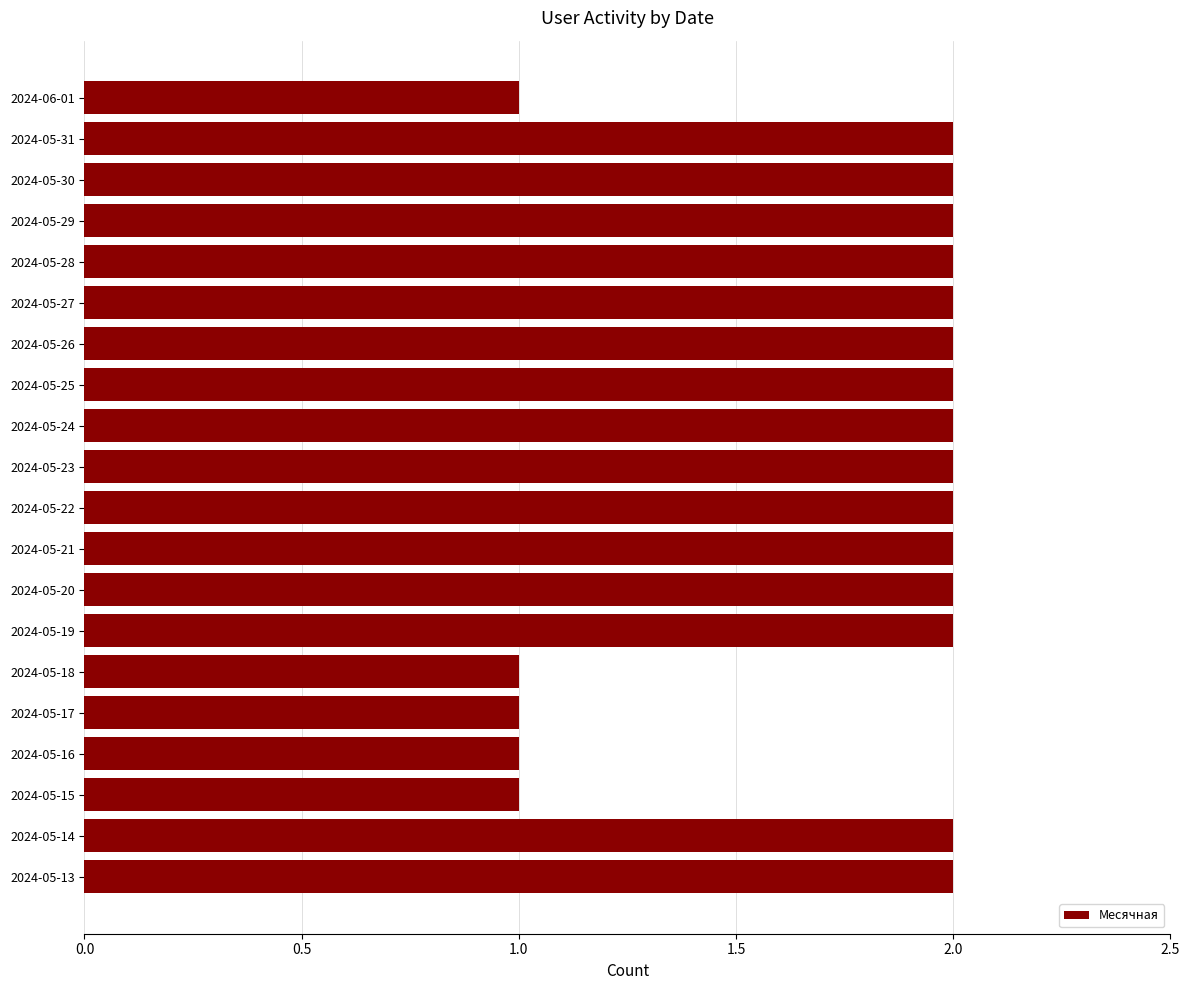

What is the sum of the values at 2024-05-13 and 2024-05-21?

4